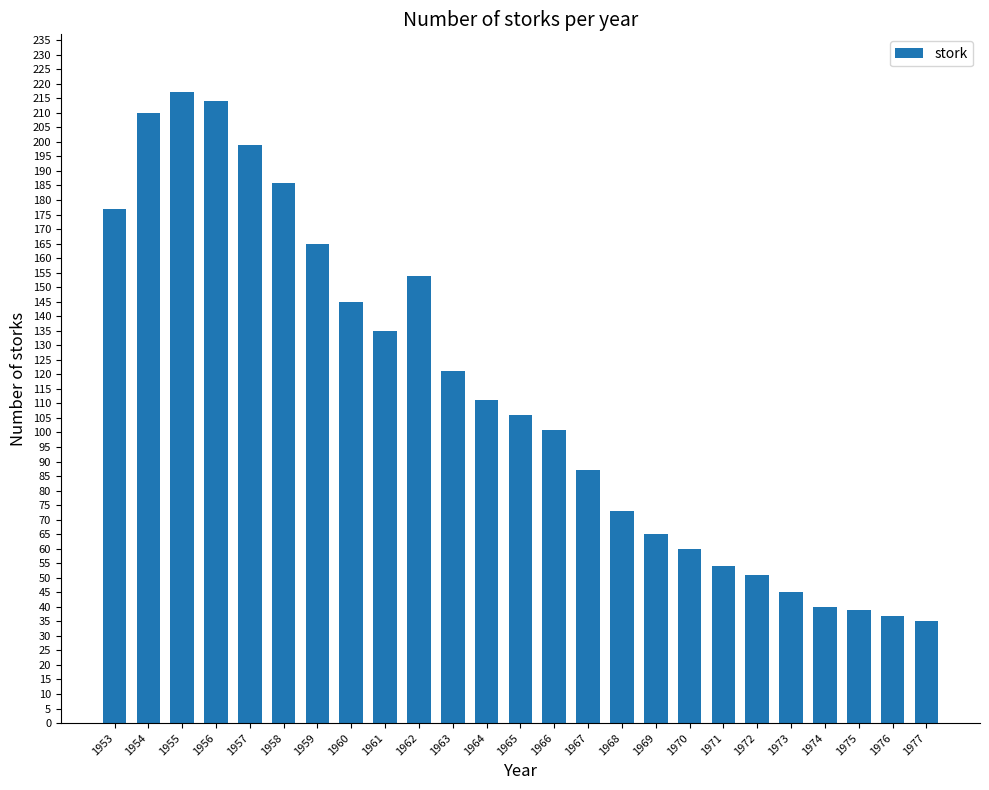

Which category has the lowest value across all series?

1977